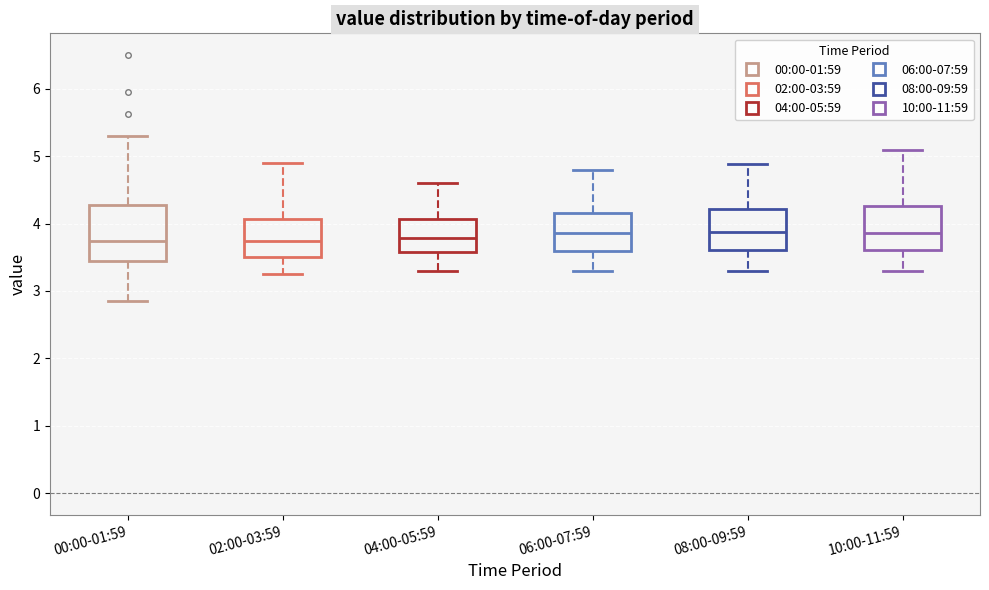

Reading left to right, read every box against the y-axis: the position of its median line, the range the box covers, and the ends of its whiskers. The values are not printed on the chart, so give them approximately, as read against the axis.

00:00-01:59: median 3.7, box 3.5 to 4.3, whiskers 2.9 to 5.3
02:00-03:59: median 3.7, box 3.5 to 4.1, whiskers 3.3 to 4.9
04:00-05:59: median 3.8, box 3.6 to 4.1, whiskers 3.3 to 4.6
06:00-07:59: median 3.9, box 3.6 to 4.2, whiskers 3.3 to 4.8
08:00-09:59: median 3.9, box 3.6 to 4.2, whiskers 3.3 to 4.9
10:00-11:59: median 3.9, box 3.6 to 4.3, whiskers 3.3 to 5.1